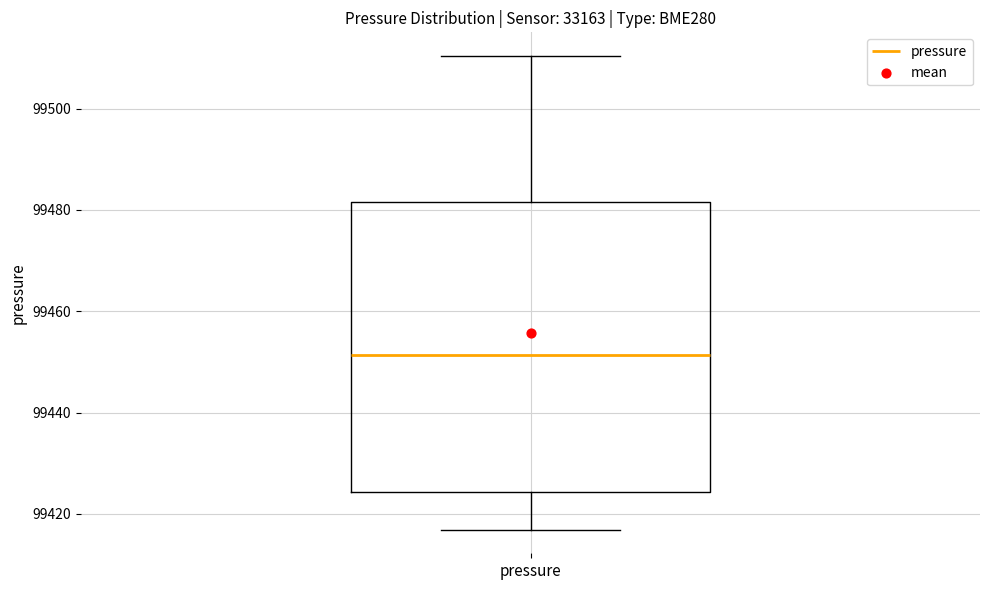

Transcribe this box plot: give where the median line is, the range the box spans, and where the two whiskers end, as read against the y-axis. The values are not printed on the chart, so give them approximately, as read against the axis.

median 99452, box 99424 to 99482, whiskers 99416 to 99510